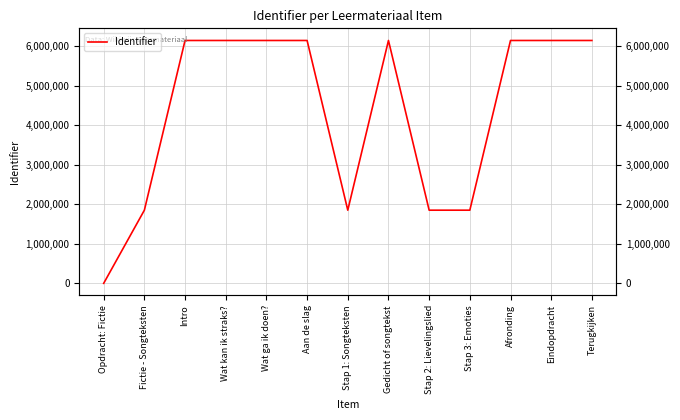

What is the value of the 9th point from the left?

1852504